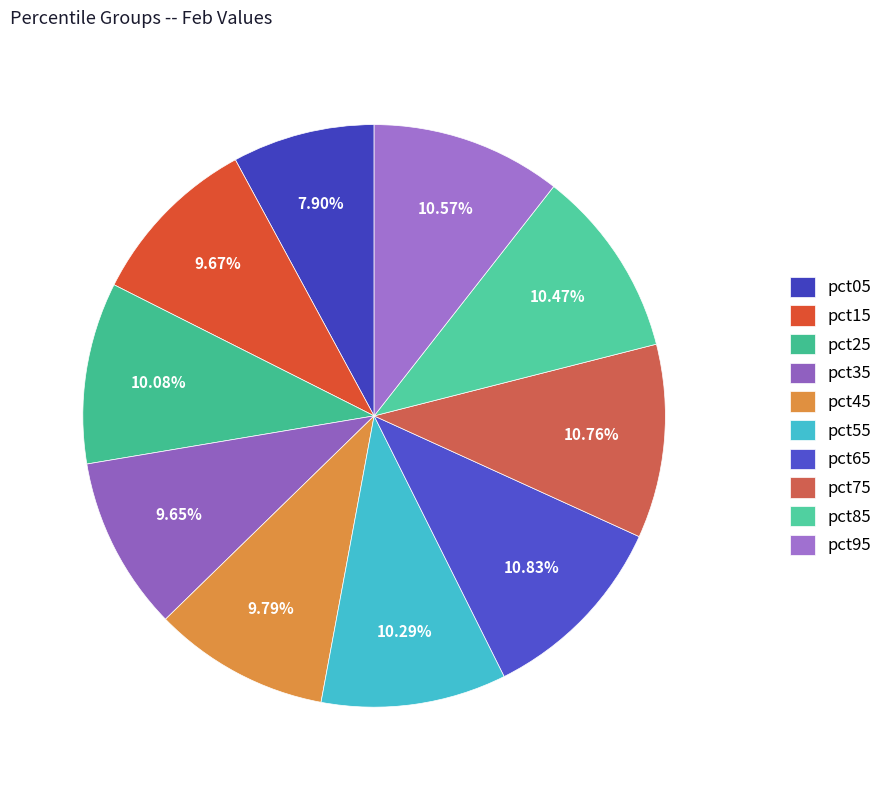

Is pct35 the majority of the pie?

No